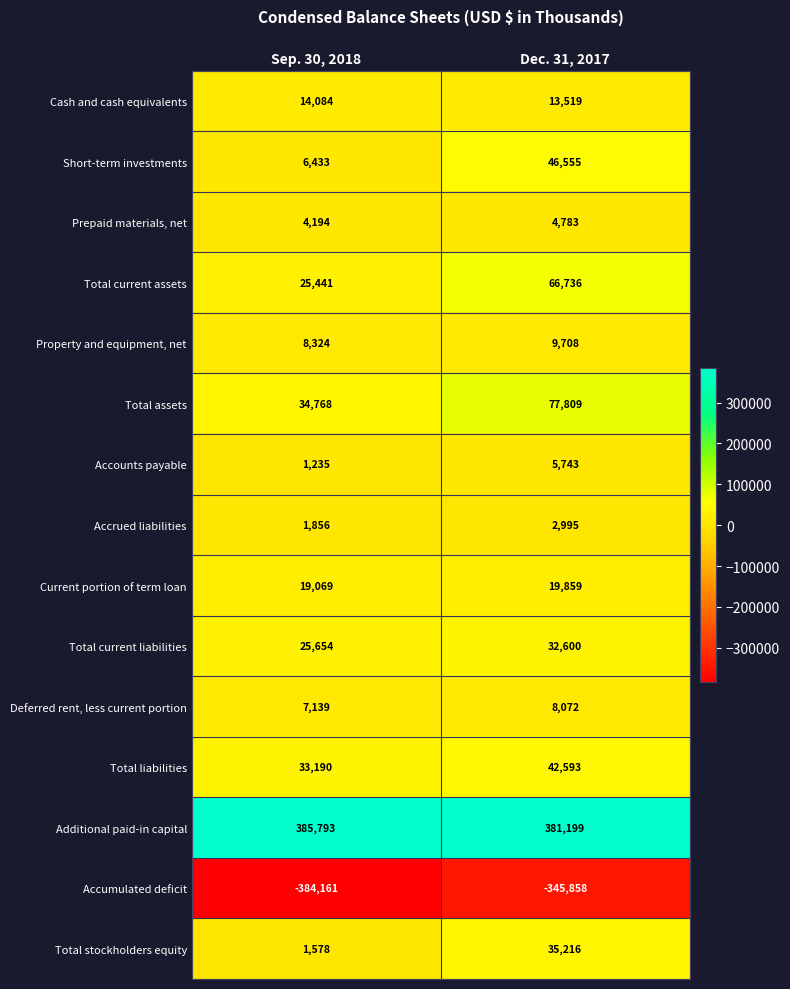

How many data points does each series have?

2